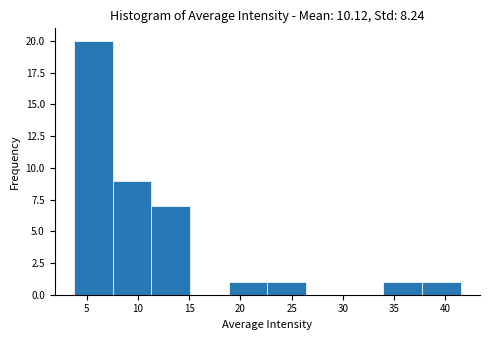

How tall is the bar that spans 19.0 to 22.5 on the x-axis? Neither the bar edges nor the heights are printed on the chart, so give them approximately, as read against the axes.

1